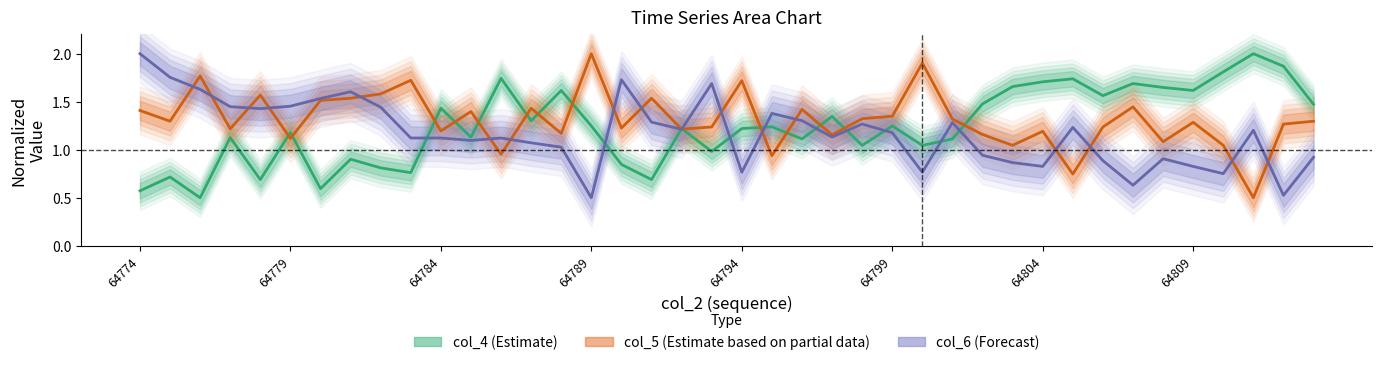

What is the minimum value shown in the chart?

0.5